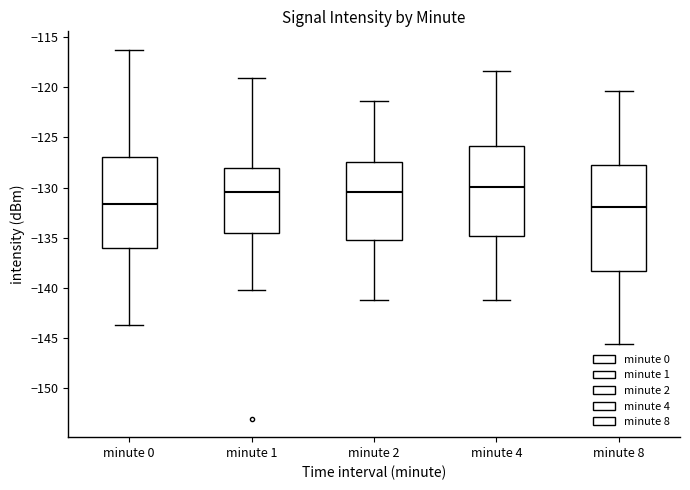

Which box is the tallest, from its lower edge to its upper edge?

minute 8